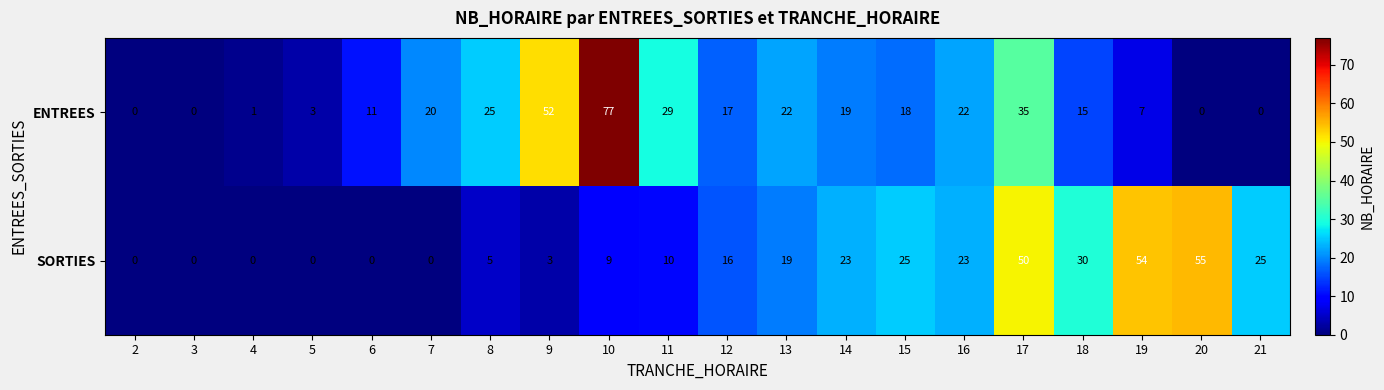

How many data points in ENTREES are less than 18?

10